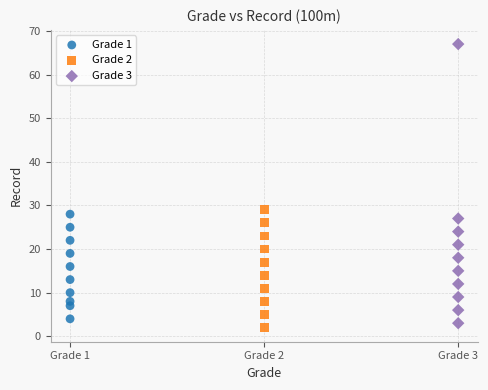

Which series has the largest Y range (max minus min)?

Grade 3